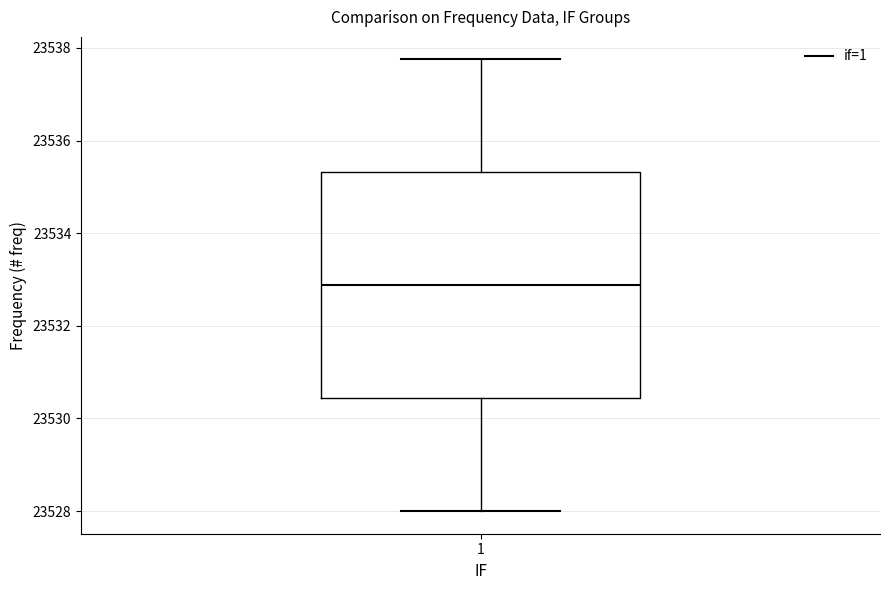

Where does the lower whisker of the box at x = 1 end on the y-axis? The values are not printed on the chart, so give them approximately, as read against the axis.

23528.0